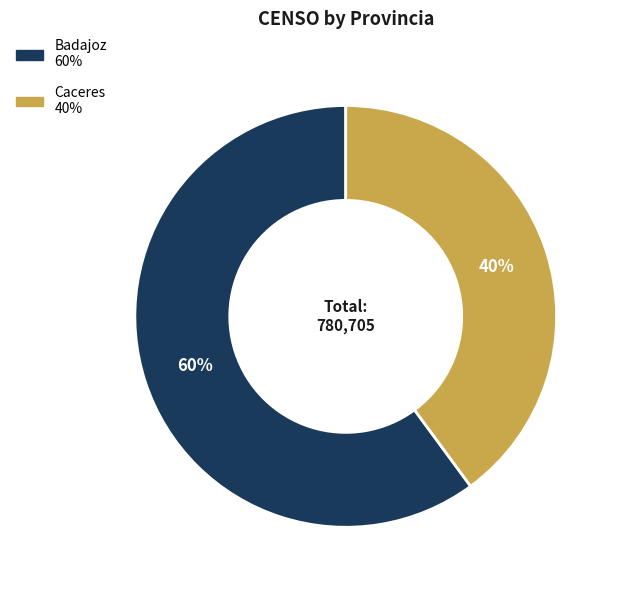

Does any single category account for the majority?

Yes